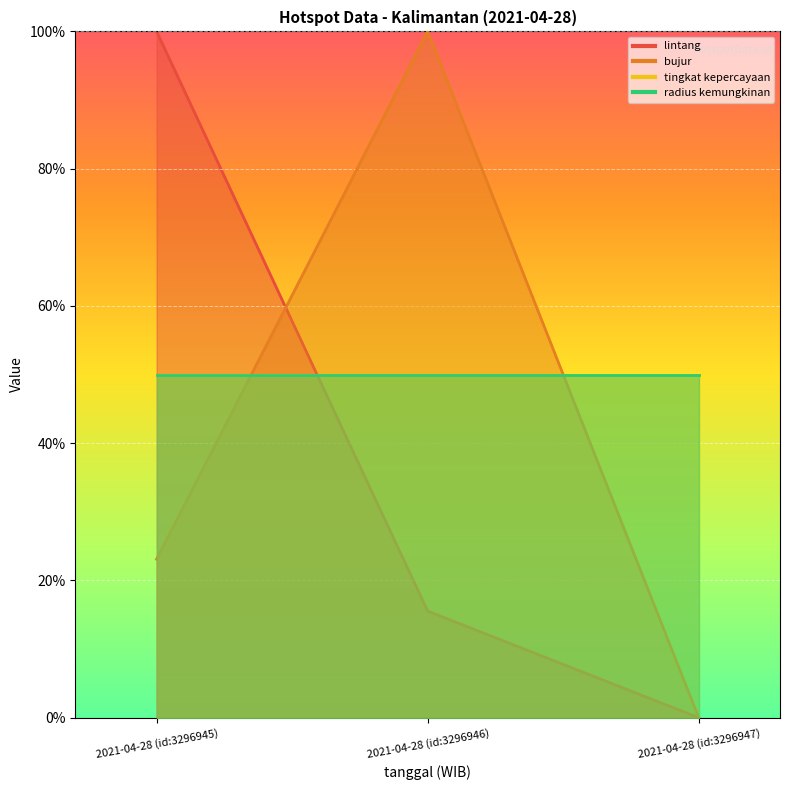

What position from the left is 2021-04-28 (id:3296945)?

1